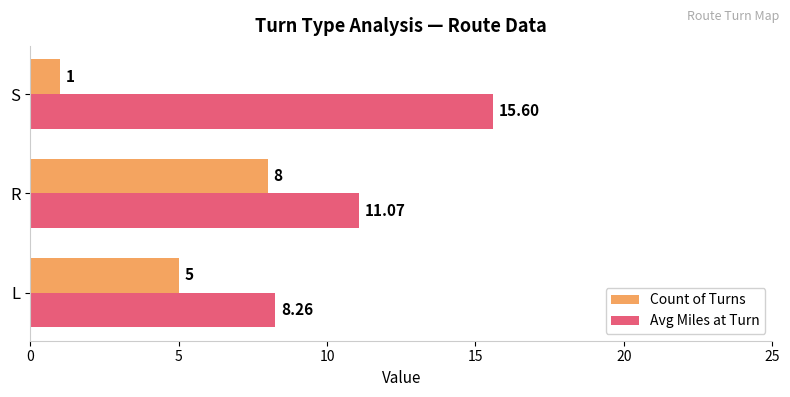

List the series in order of their overall mean, lowest first.

Count of Turns, Avg Miles at Turn